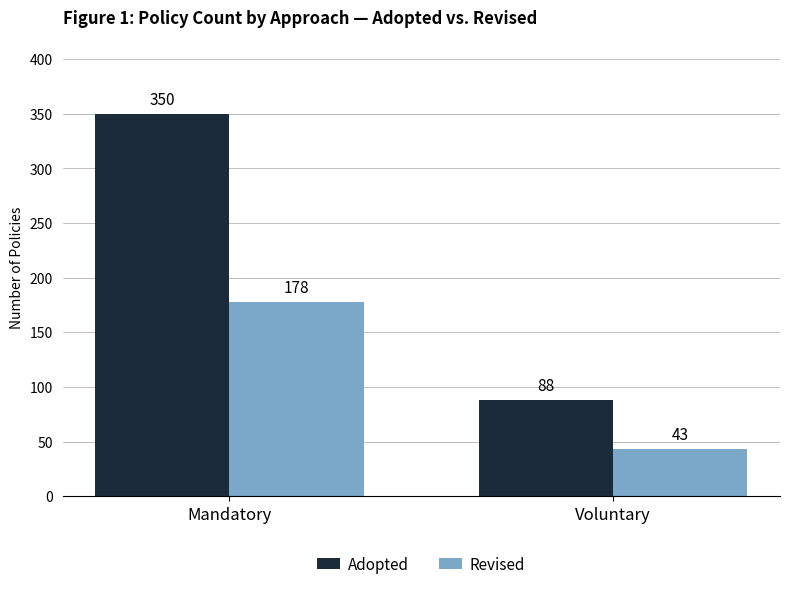

What is the greatest value displayed?

350